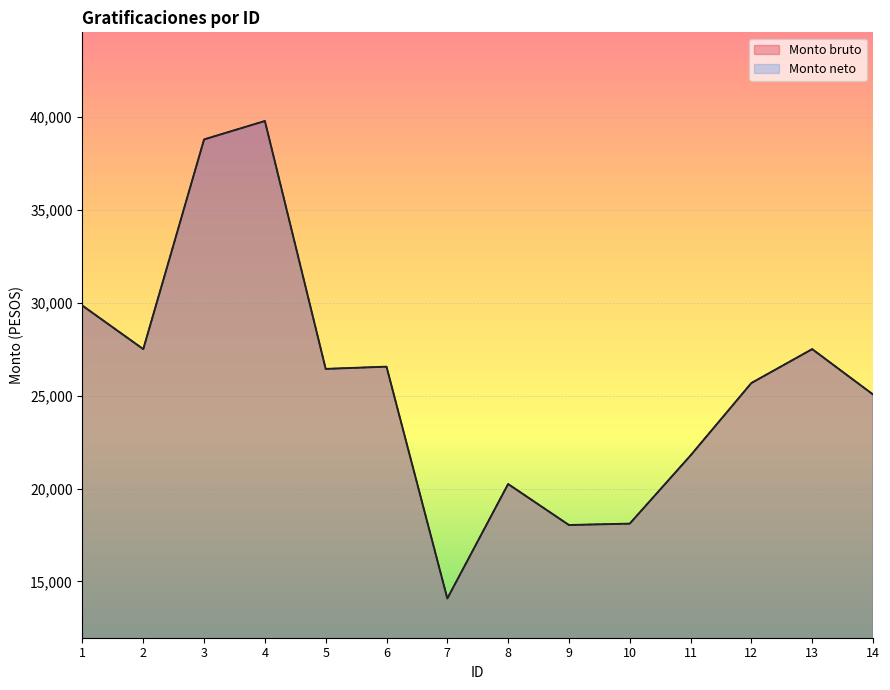

What is the greatest value displayed?

39778.9